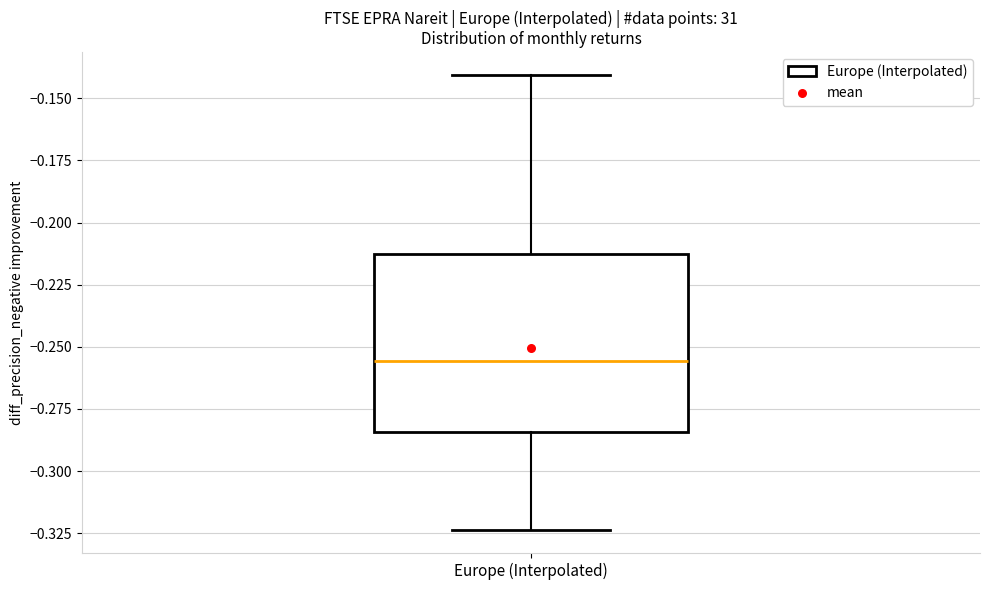

Read this box plot against the y-axis: the position of the median line, the range covered by the box, and the ends of both whiskers. The values are not printed on the chart, so give them approximately, as read against the axis.

median -0.255, box -0.285 to -0.210, whiskers -0.325 to -0.140